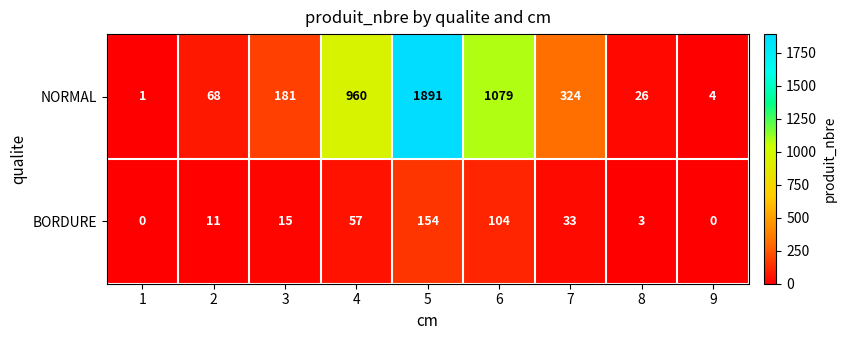

What is the difference between the maximum and minimum values in the BORDURE series?

154